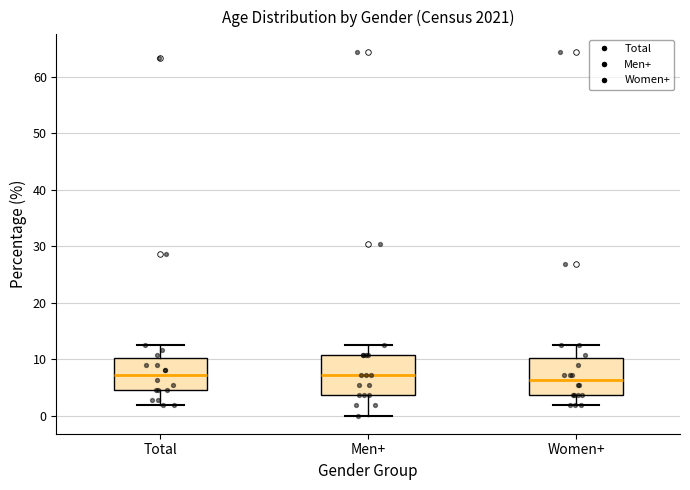

Reading left to right, transcribe this box plot: for each box, give where its median line is, the range the box spans, and where its two whiskers end, as read against the y-axis. The values are not printed on the chart, so give them approximately, as read against the axis.

Total: median 7, box 5 to 10, whiskers 2 to 13
Men+: median 7, box 4 to 11, whiskers 0 to 13
Women+: median 6, box 4 to 10, whiskers 2 to 13